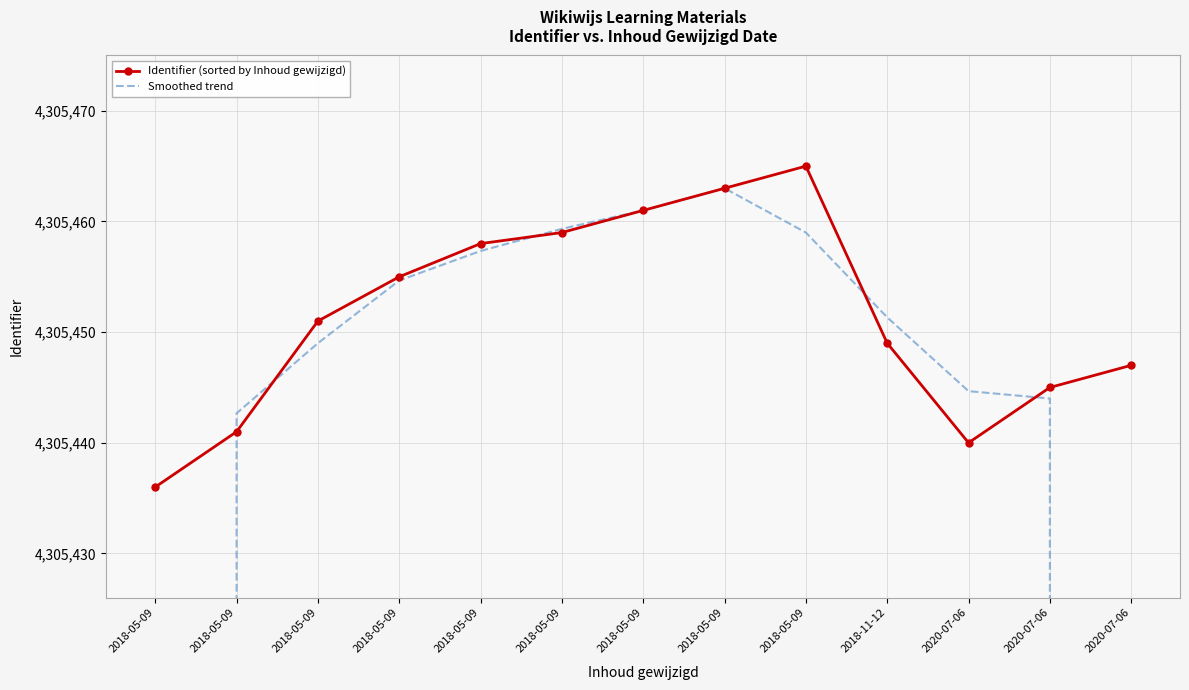

Reading right to left, list all the values displayed in this chart.

Identifier (sorted by Inhoud gewijzigd): 2020-07-06=4305447.0	2020-07-06=4305445.0	2020-07-06=4305440.0	2018-11-12=4305449.0	2018-05-09=4305465.0	2018-05-09=4305463.0	2018-05-09=4305461.0	2018-05-09=4305459.0	2018-05-09=4305458.0	2018-05-09=4305455.0	2018-05-09=4305451.0	2018-05-09=4305441.0	2018-05-09=4305436.0
Smoothed trend: 2020-07-06=2870297.3	2020-07-06=4305444.0	2020-07-06=4305444.7	2018-11-12=4305451.3	2018-05-09=4305459.0	2018-05-09=4305463.0	2018-05-09=4305461.0	2018-05-09=4305459.3	2018-05-09=4305457.3	2018-05-09=4305454.7	2018-05-09=4305449.0	2018-05-09=4305442.7	2018-05-09=2870292.3